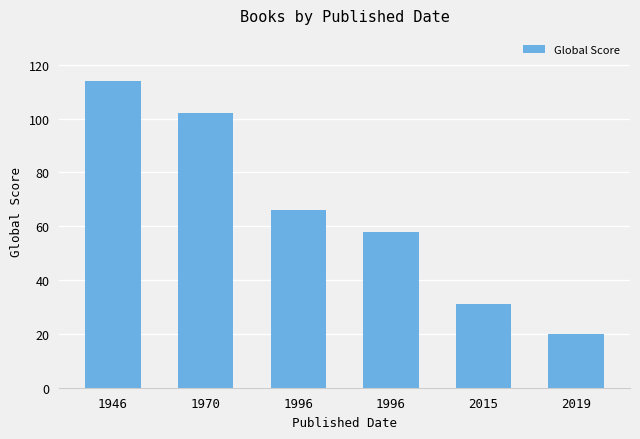

How many distinct data groups are displayed?

1